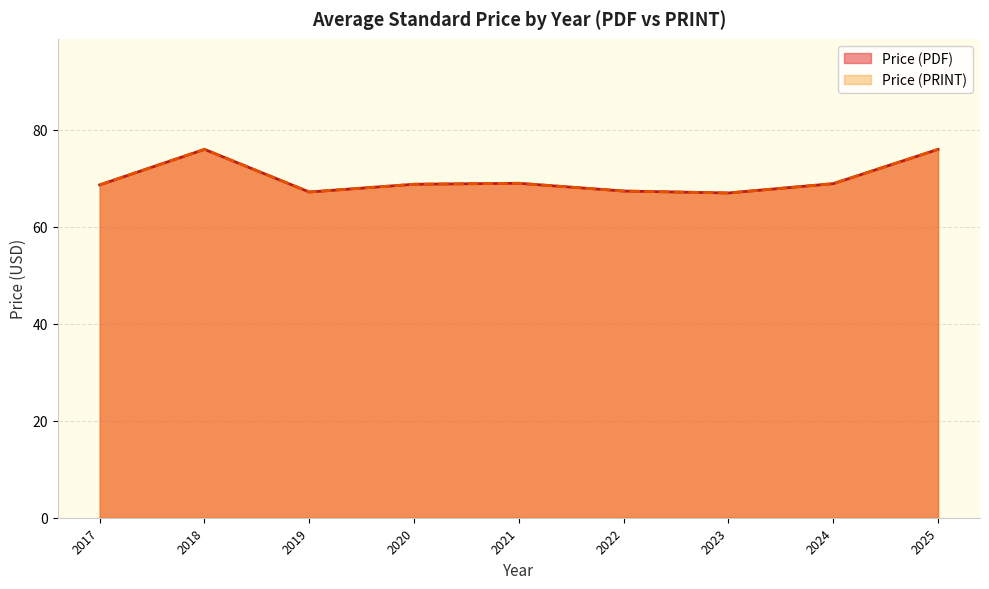

Does the chart display data point markers on the line(s)?

No